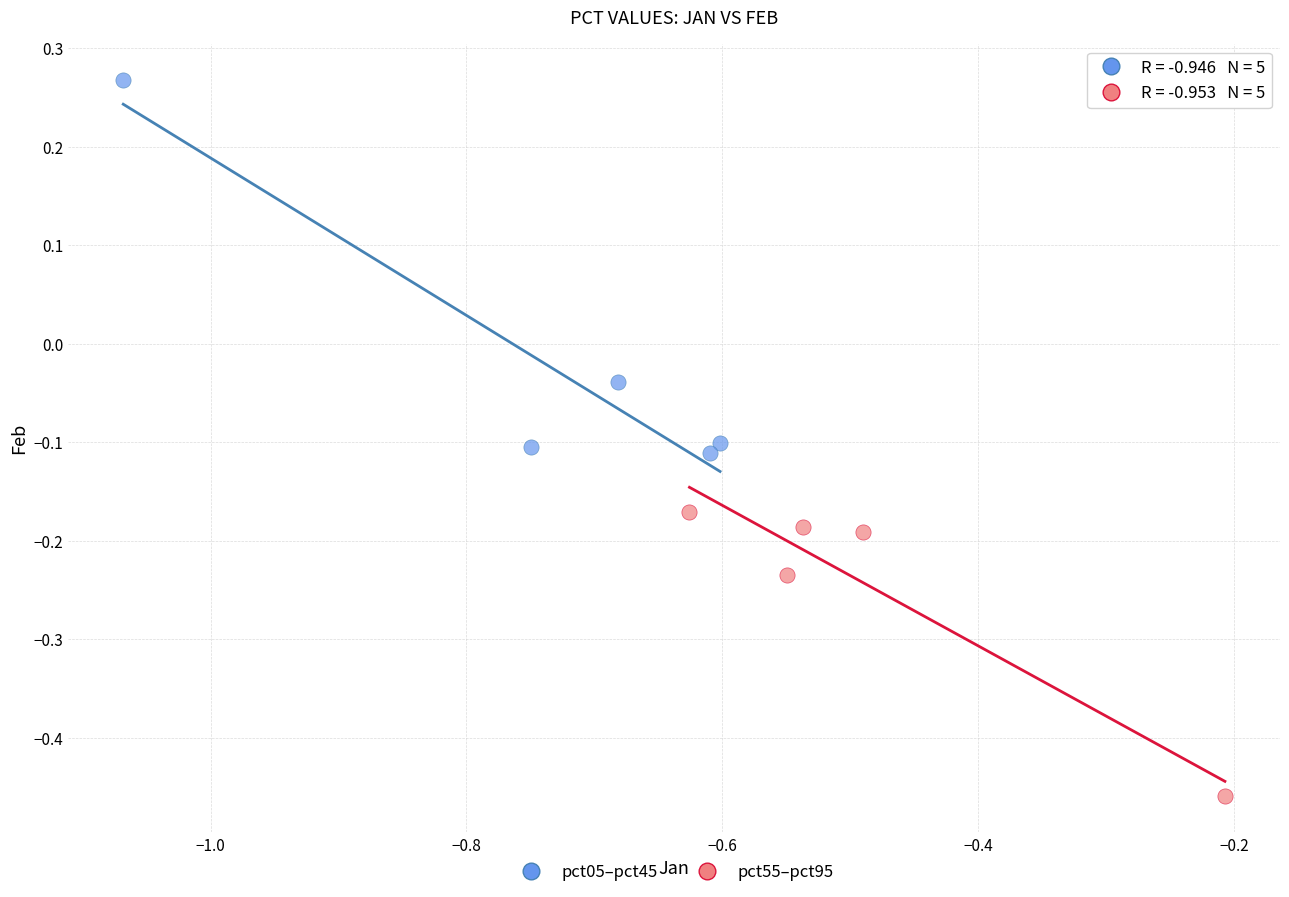

Which series has the widest spread of Y values?

pct05–pct45